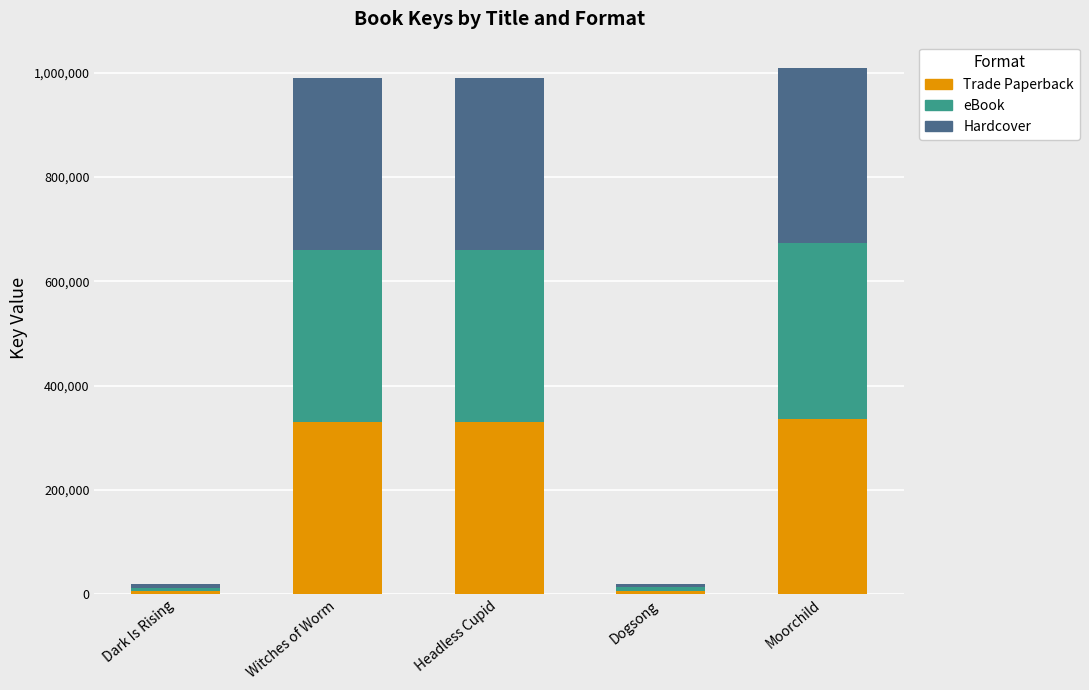

What is the highest value of the Trade Paperback series?

336426